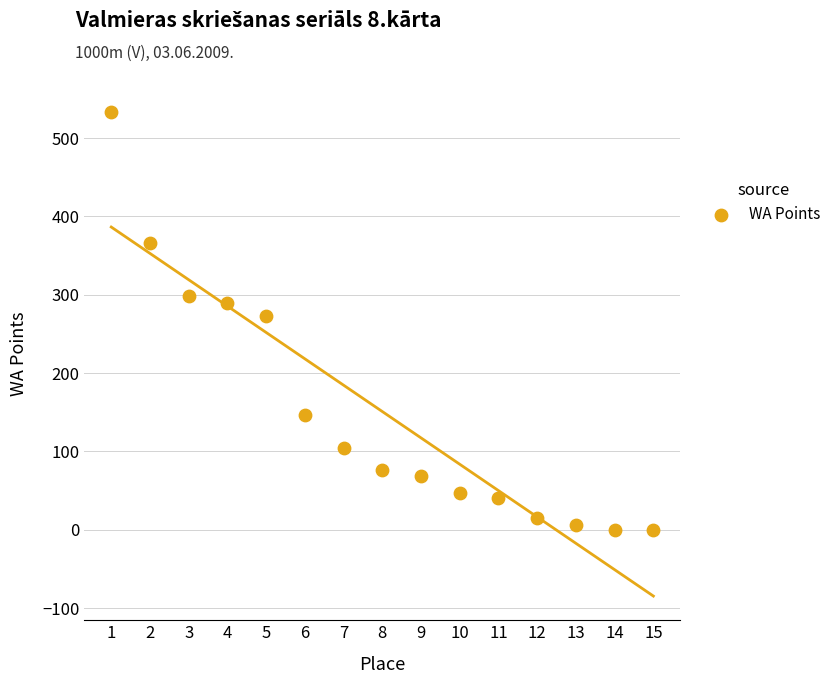

What is the range of Y values (max minus min)?

533